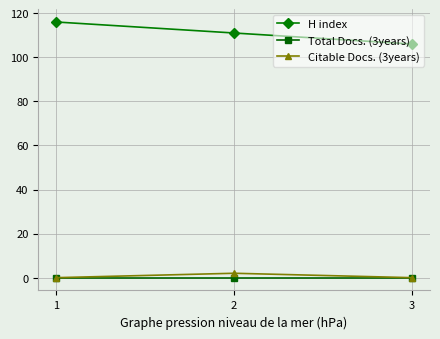

What is the maximum value shown in the chart?

116